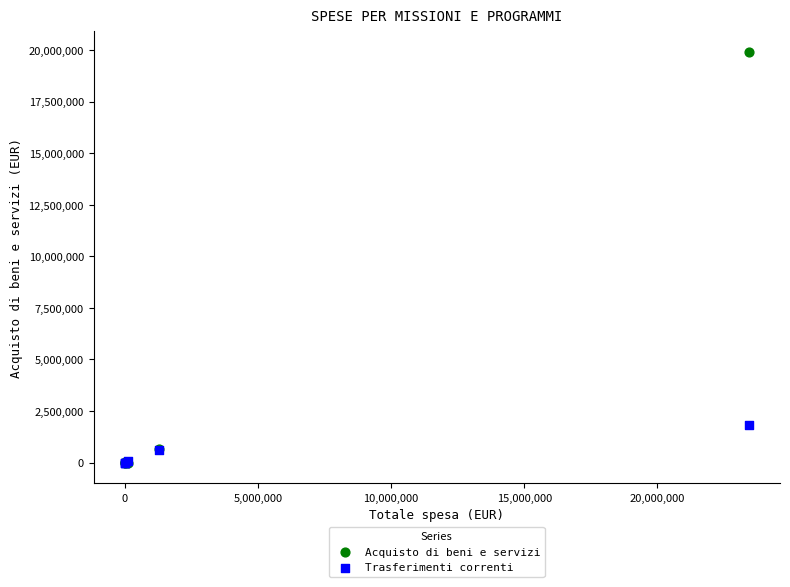

What are all the series names shown in the legend?

Acquisto di beni e servizi, Trasferimenti correnti